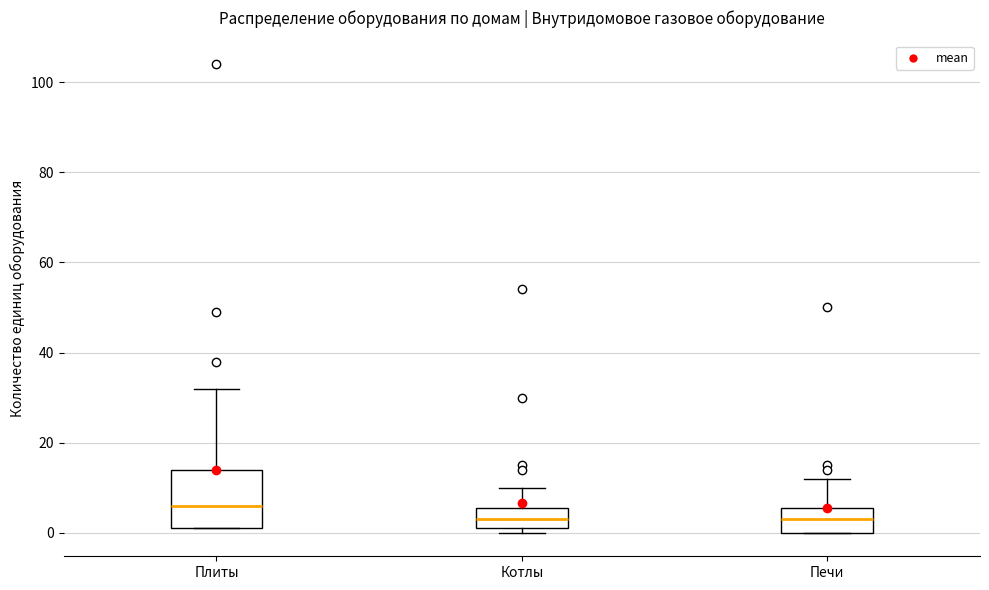

Comparing the boxes themselves (not the whiskers), which one is the tallest?

Плиты